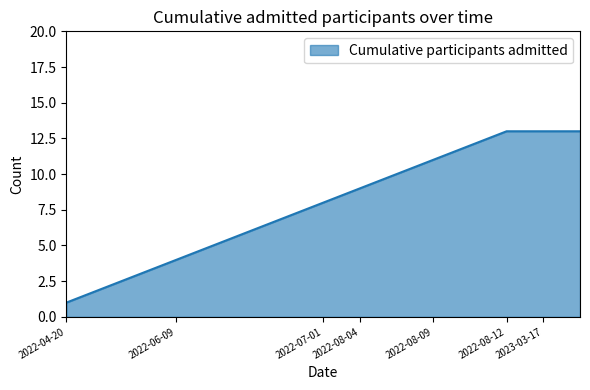

What is the greatest value displayed?

13